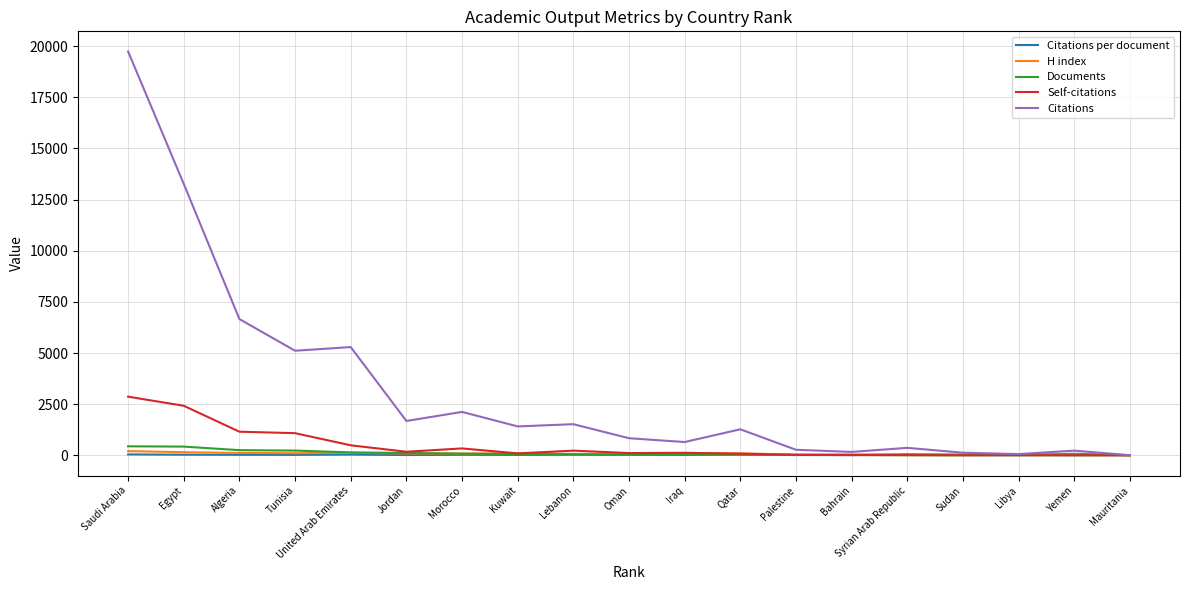

The Self-citations series shows 1155.0 at Algeria. True or false?

True